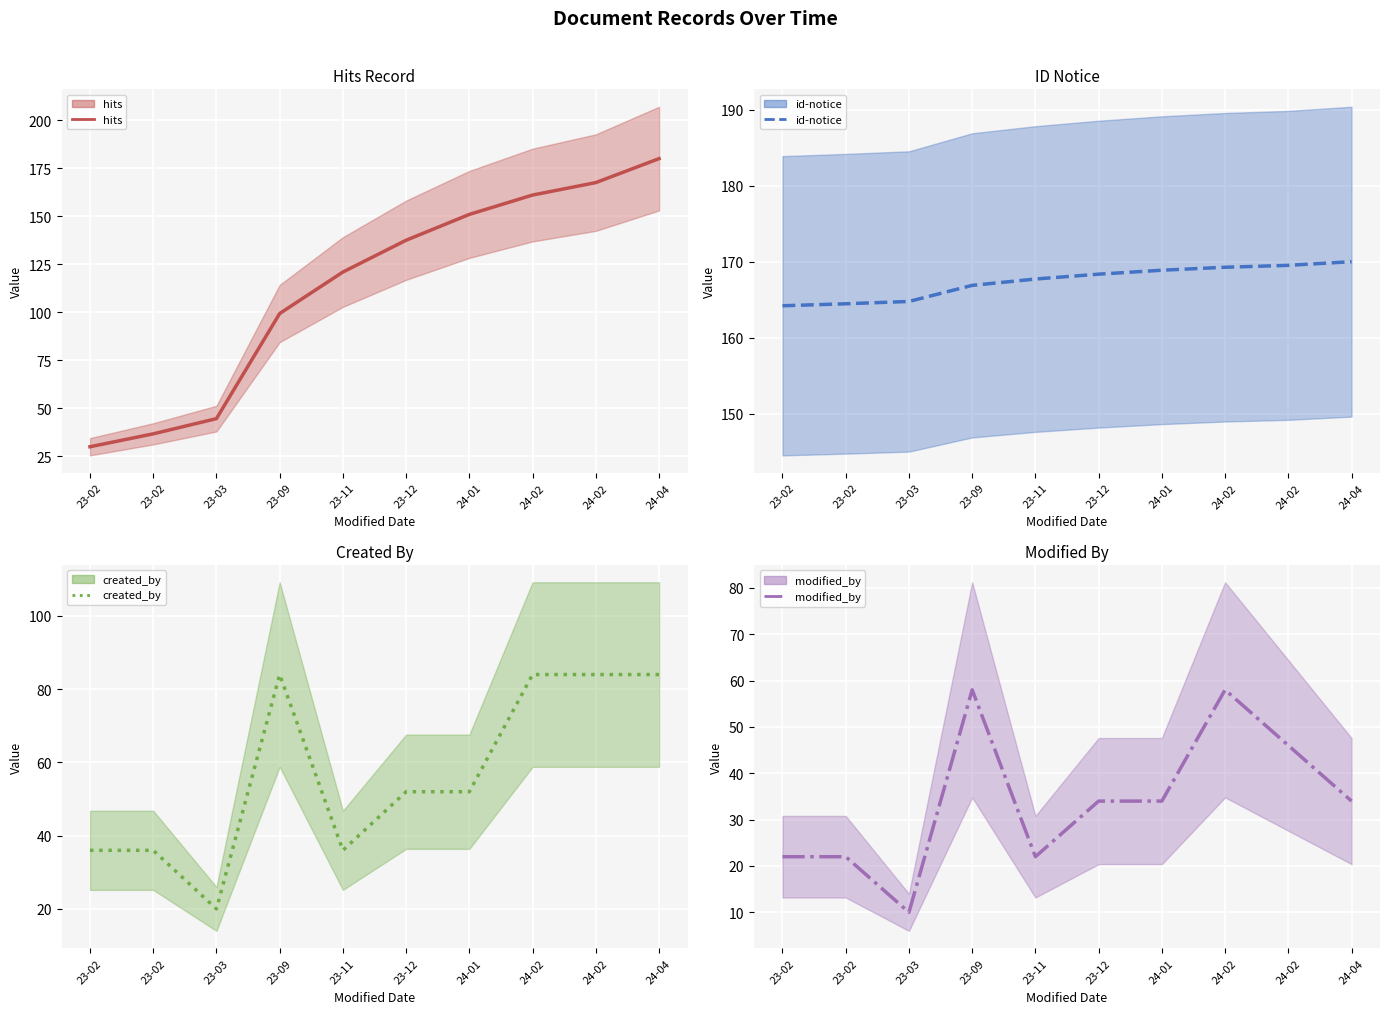

Which series changed the most between 23-03 and 23-11?

hits